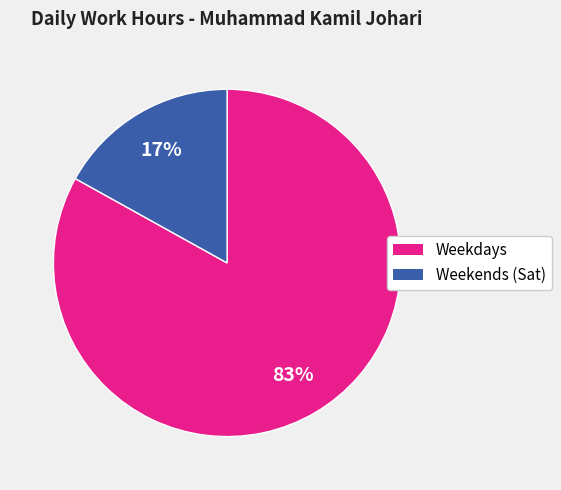

Count the number of slices in the pie.

2